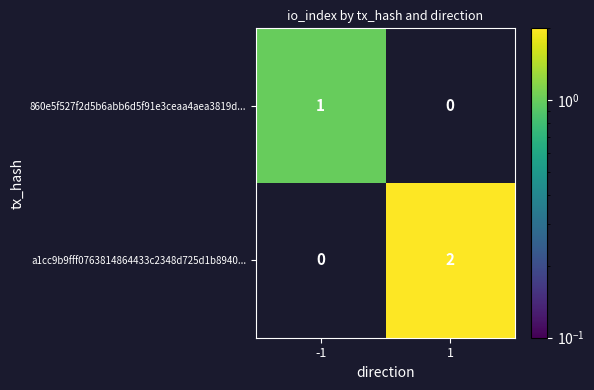

Is the value of a1cc9b9fff0763814864433c2348d725d1b8940... at 1 greater than the value of 860e5f527f2d5b6abb6d5f91e3ceaa4aea3819d... at -1?

Yes